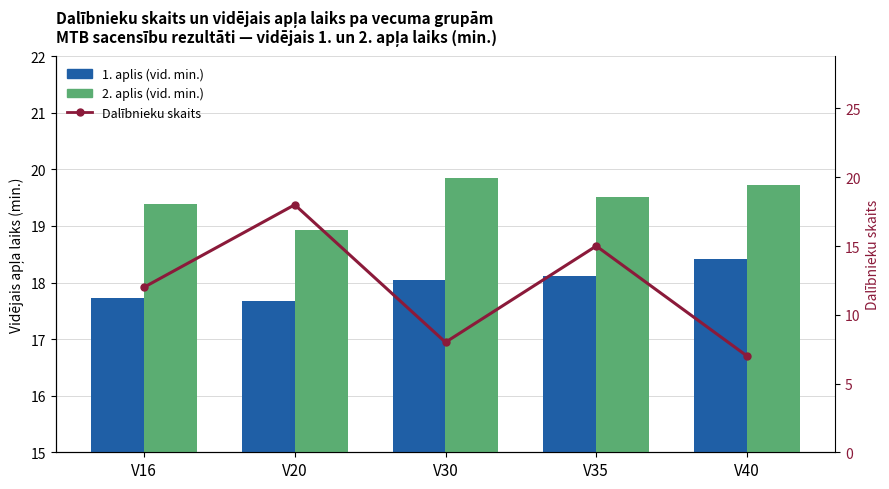

Reading left to right, list all the values displayed in this chart.

1. aplis (vid. min.): 17.7	17.7	18.1	18.1	18.4
2. aplis (vid. min.): 19.4	18.9	19.9	19.5	19.7
Dalībnieku skaits: 12.0	18.0	8.0	15.0	7.0